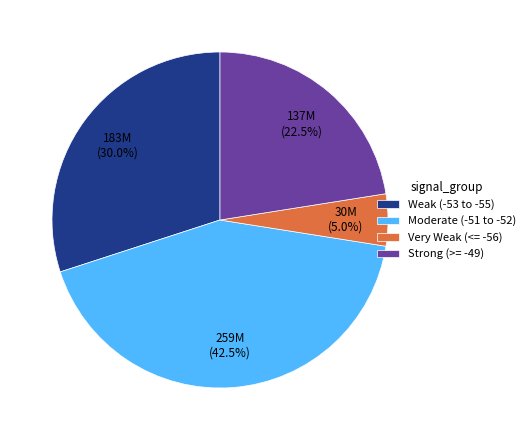

Combined, what portion of the pie is Very Weak (<= -56) and Strong (>= -49)?

27.5%